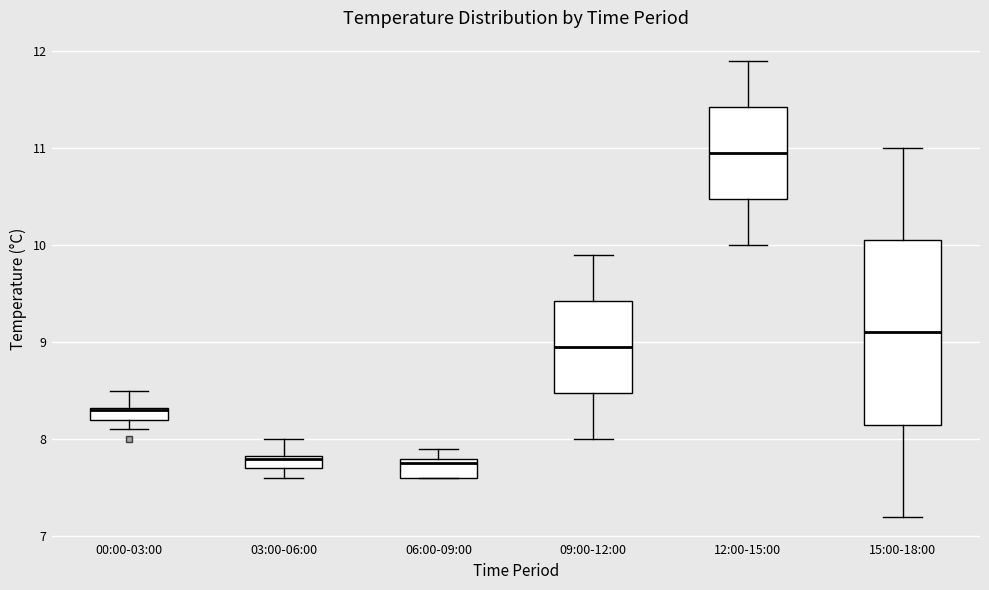

Which box is the tallest, from its lower edge to its upper edge?

15:00-18:00